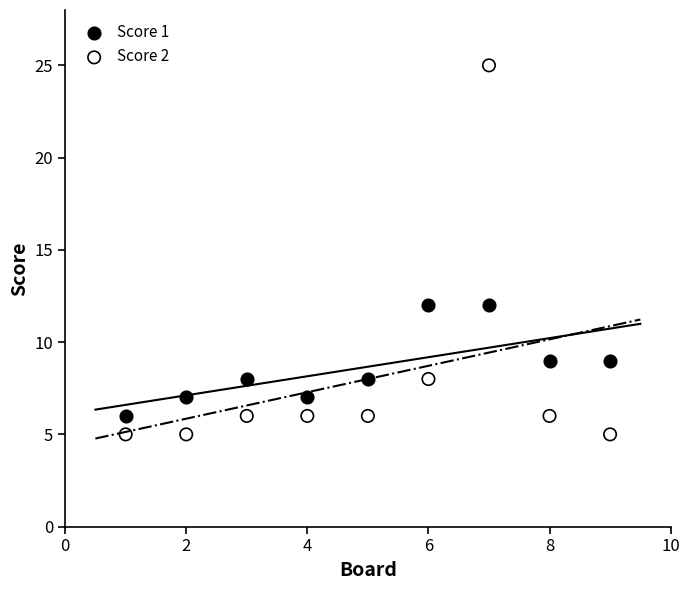

Which series has the largest Y range (max minus min)?

Score 2